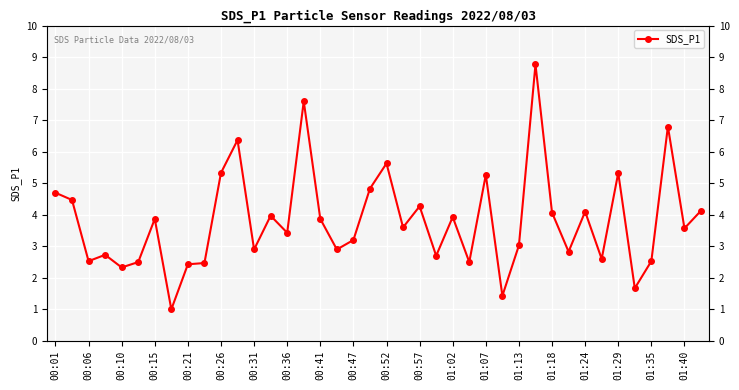

How many lines are shown in the chart?

1